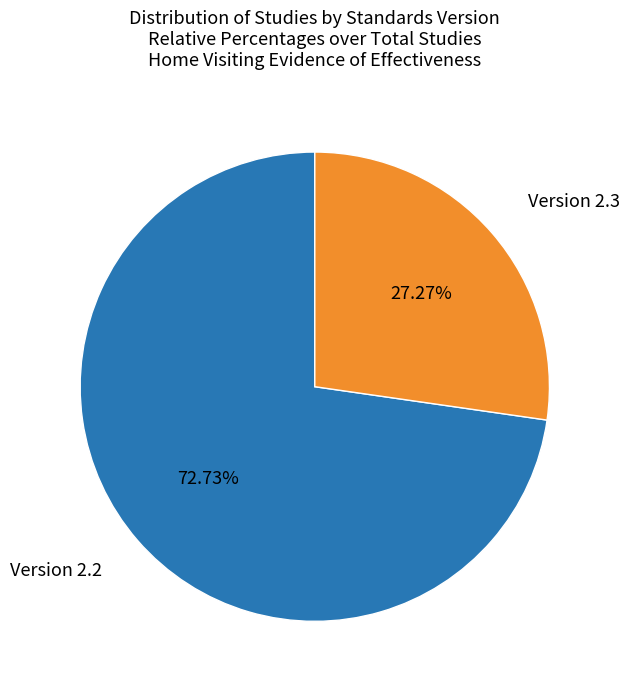

Does any single category account for the majority?

Yes